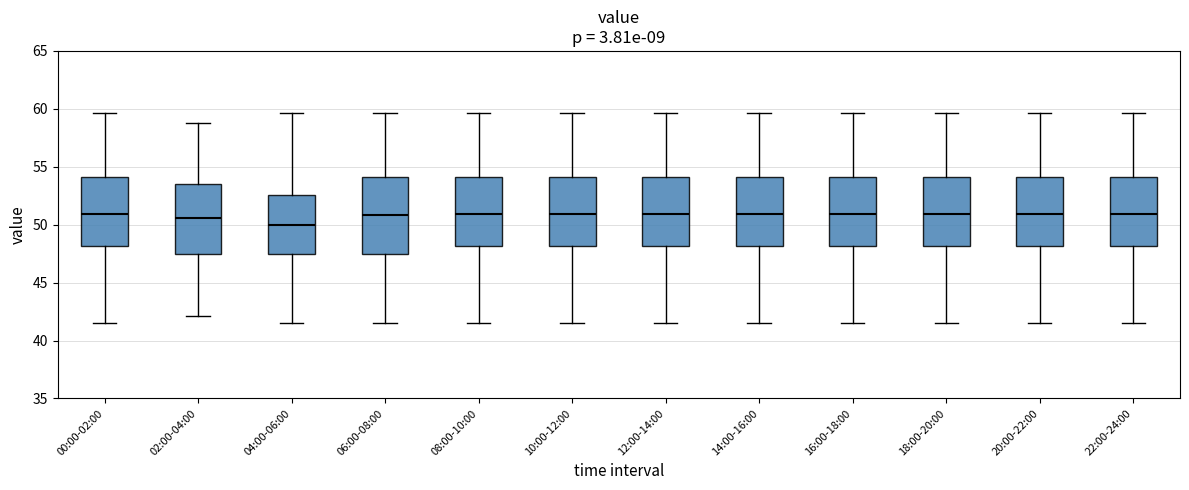

Where does the lower whisker of the box for 06:00-08:00 end on the y-axis? The values are not printed on the chart, so give them approximately, as read against the axis.

41.5